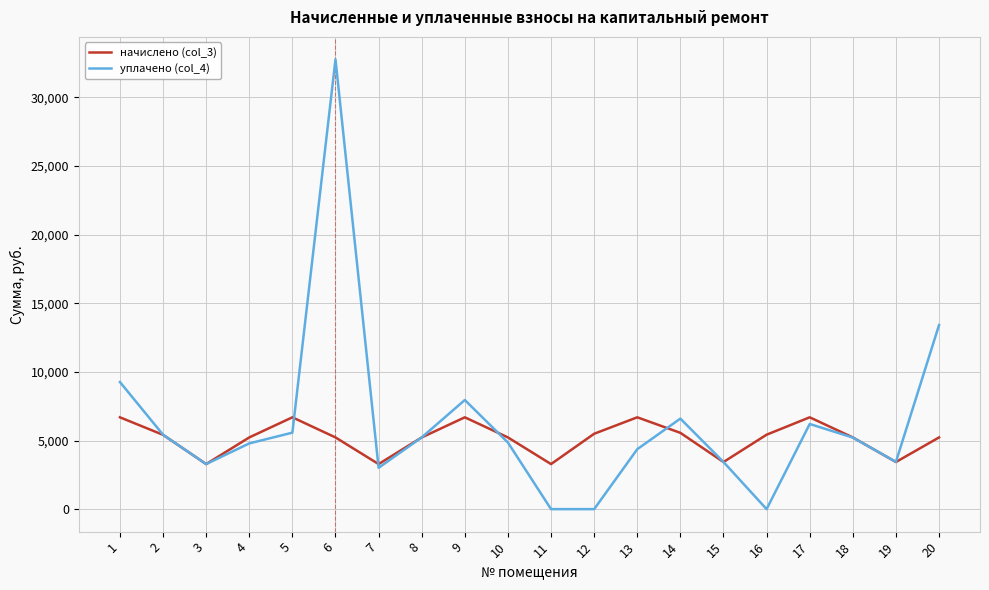

At which category is the sum across all series the highest?

6